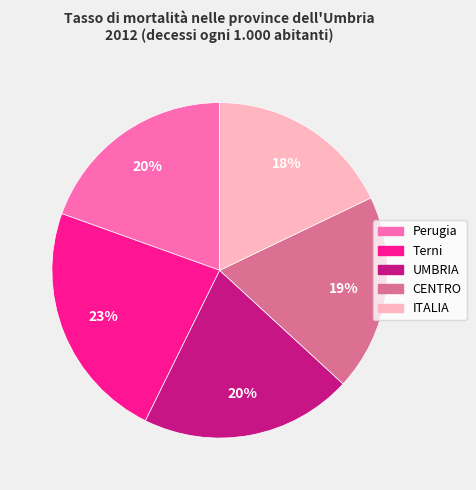

Combined, do CENTRO and UMBRIA account for over 50%?

No